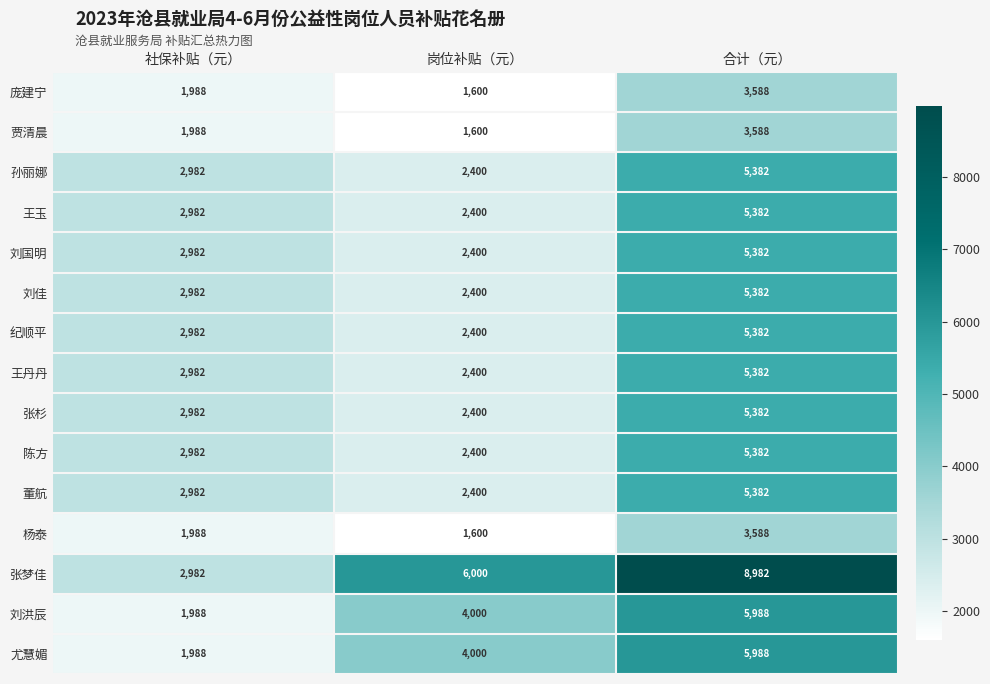

Which series has the largest total across all categories?

张梦佳